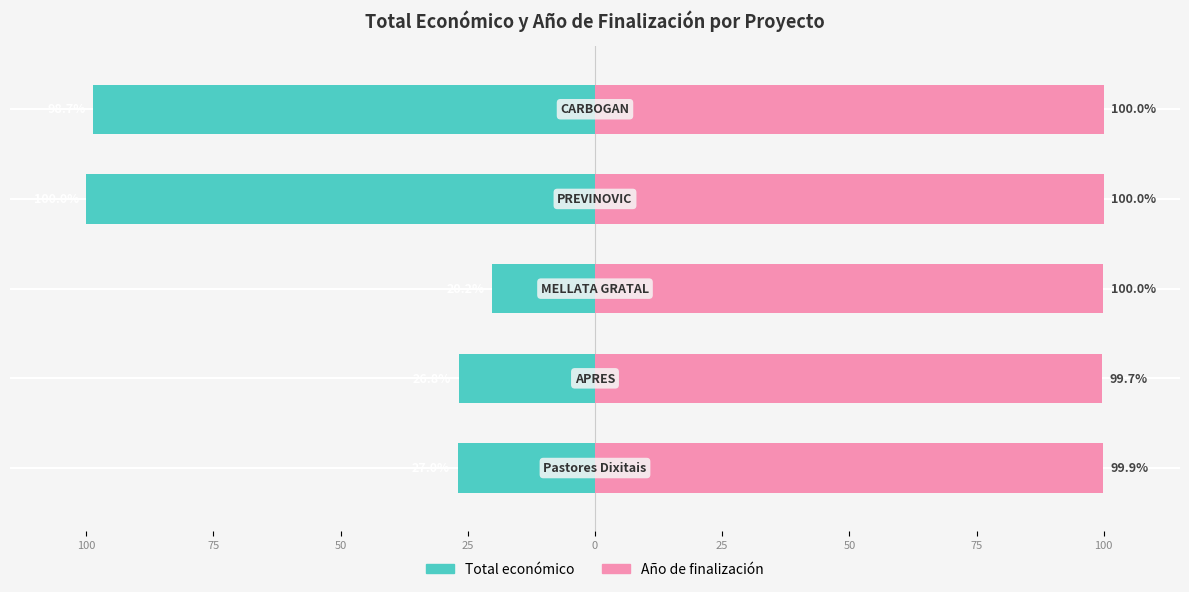

Which series has the largest total across all categories?

Año de finalización